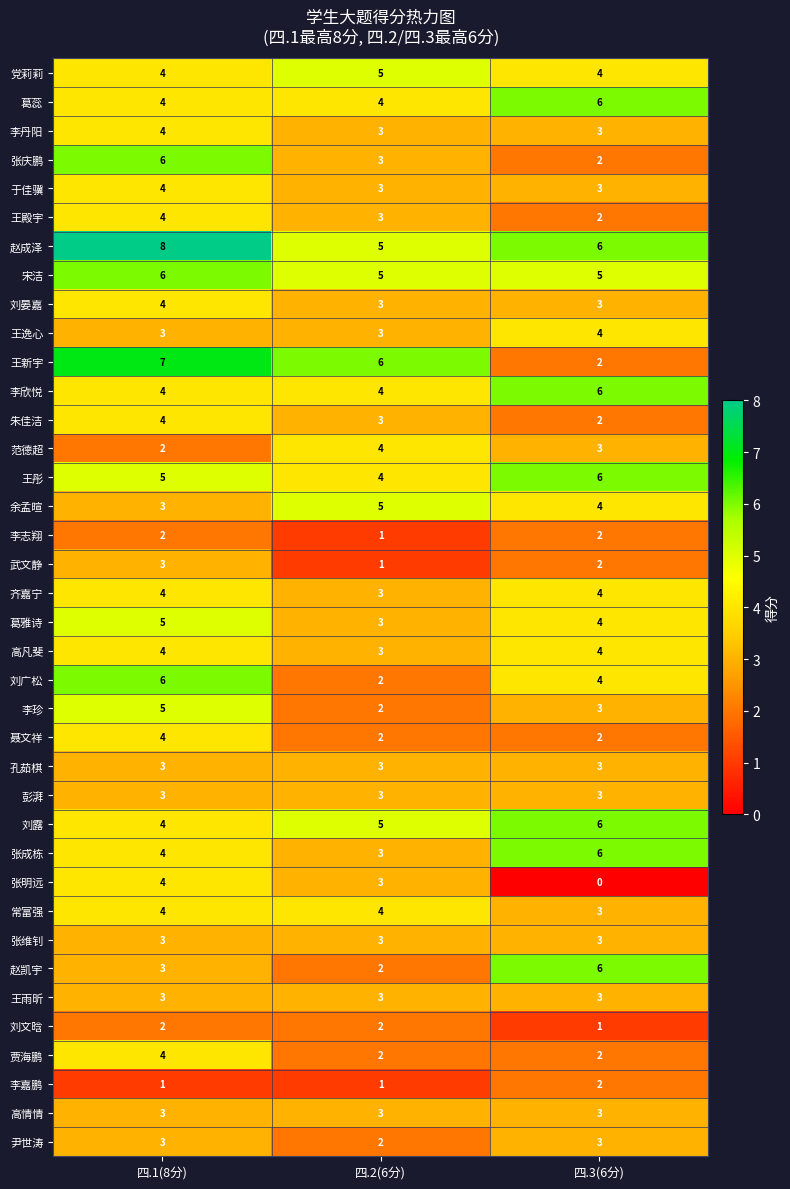

What is the total value across all series at 四.3(6分)?

130